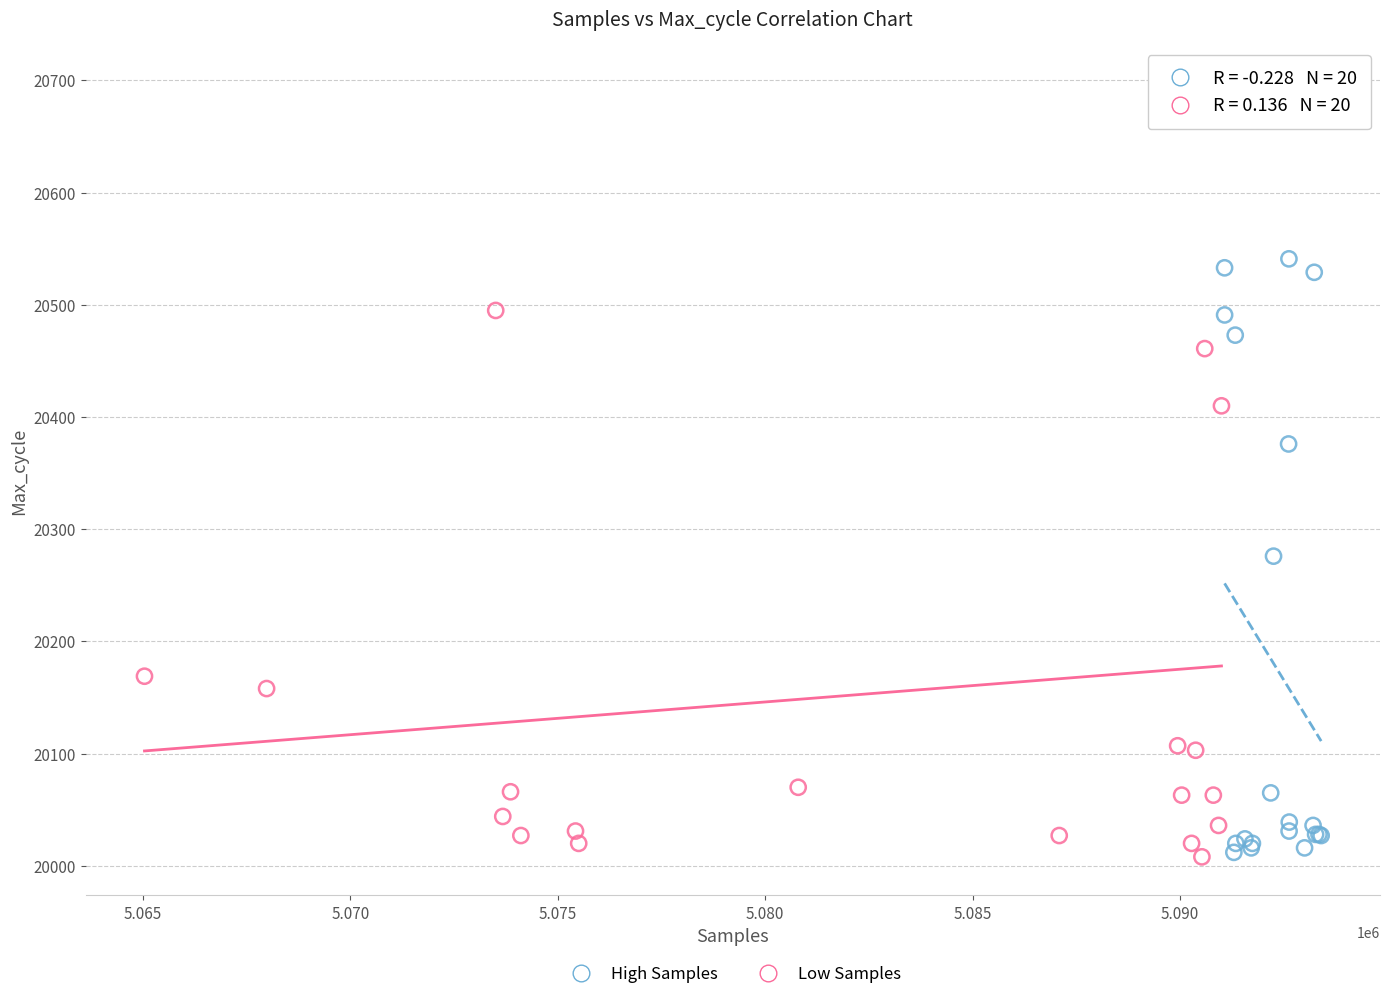

Which series reaches the maximum Y coordinate?

Low Samples